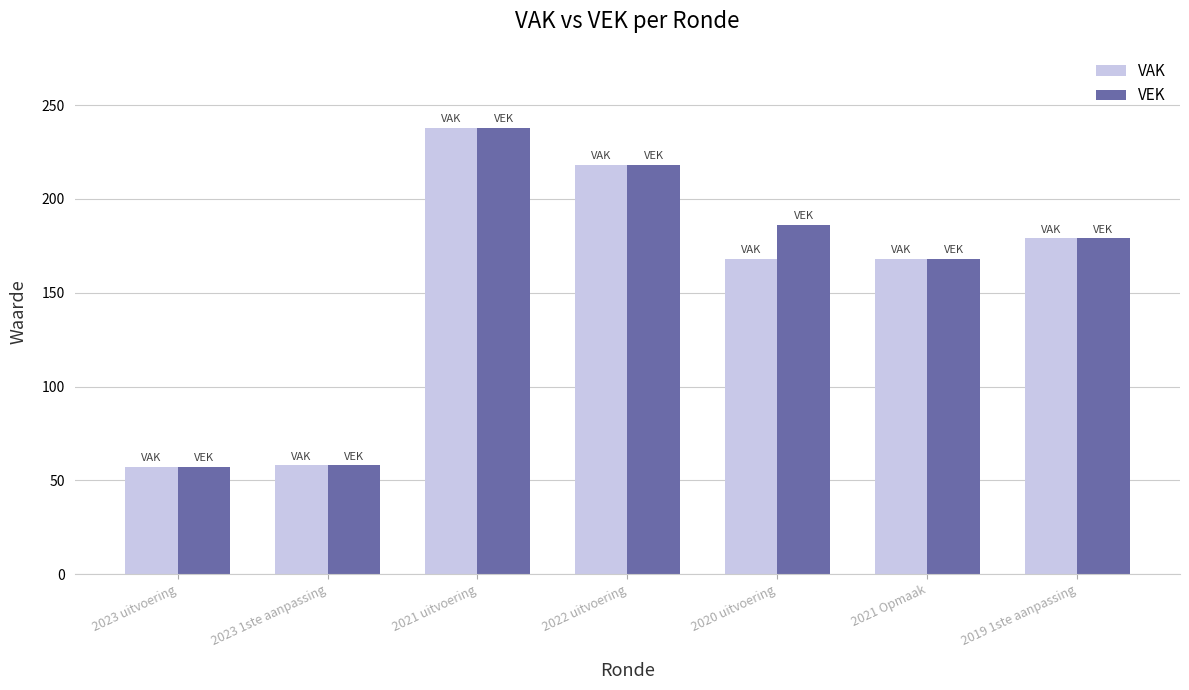

How many bars are there in total?

14